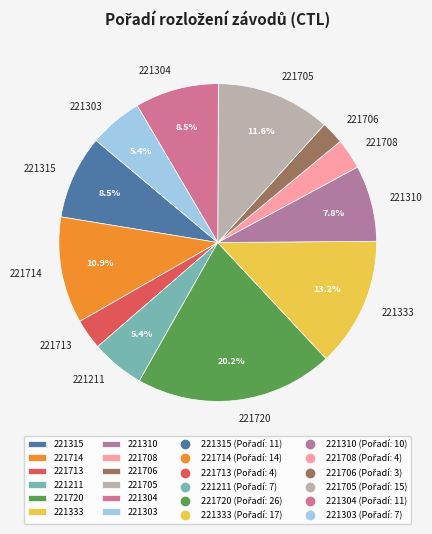

Is there any slice that represents more than half of the pie?

No